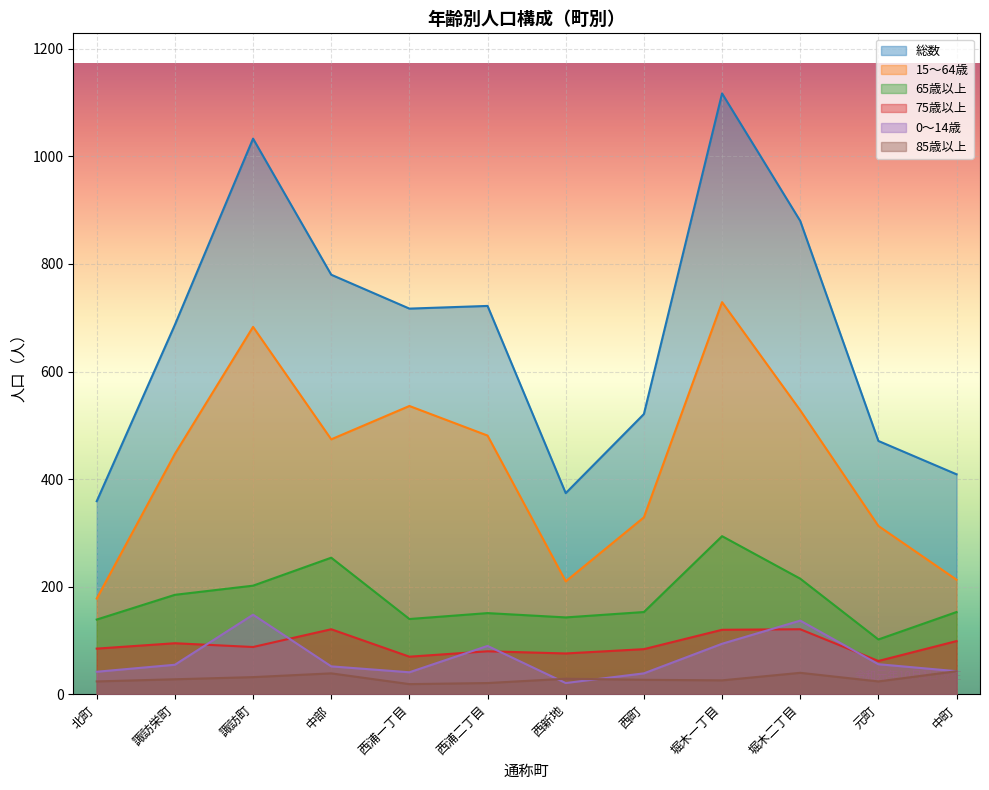

Where is 85歳以上 nearest to the value 31?

諏訪町